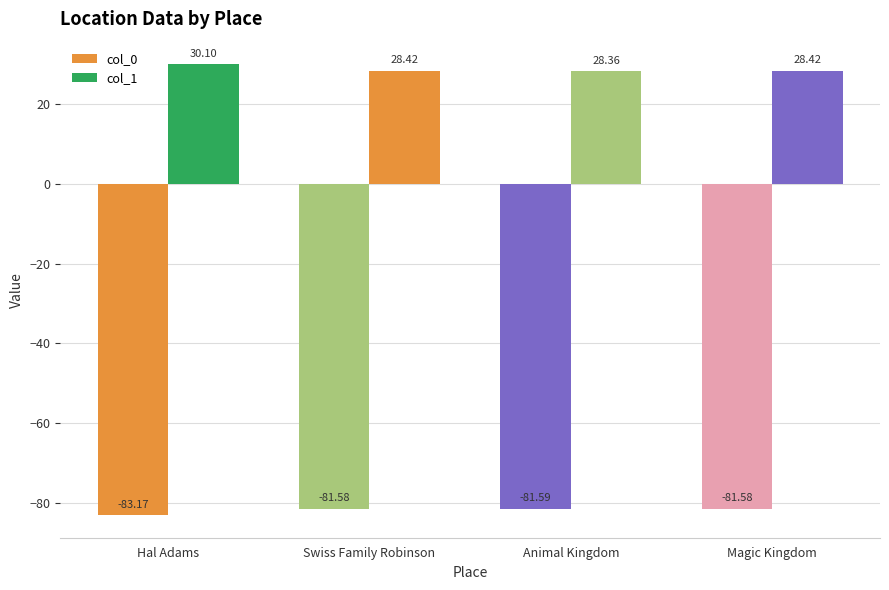

Count the number of categories in the chart.

4